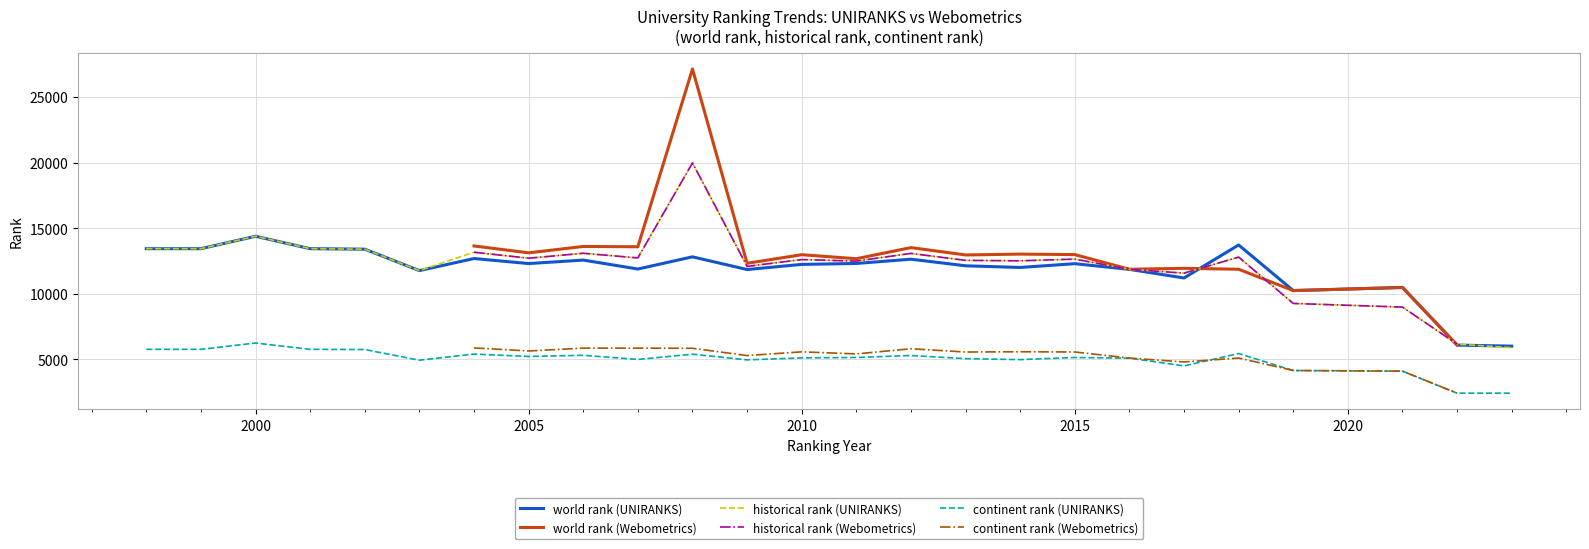

True or false: historical rank (UNIRANKS) has a value of 6026 at 2010.

False